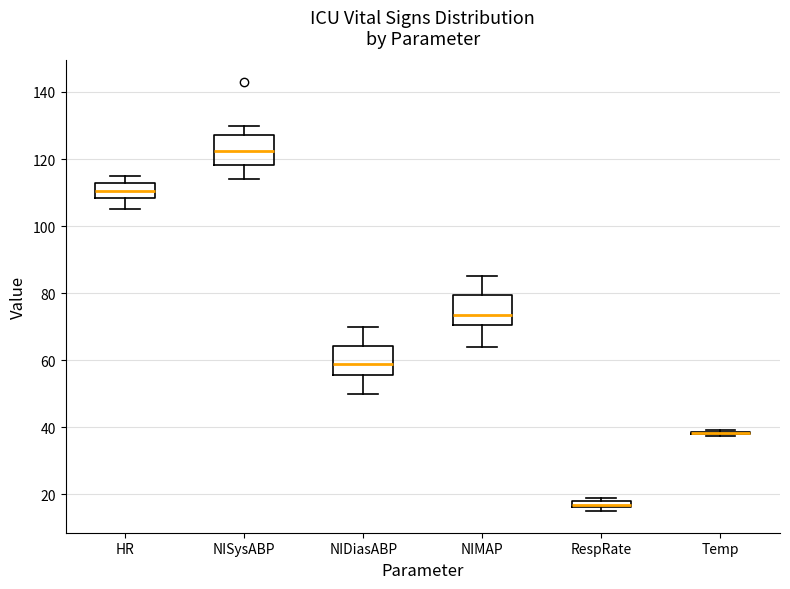

Where is the lower edge of the box for NIDiasABP on the y-axis? The values are not printed on the chart, so give them approximately, as read against the axis.

56